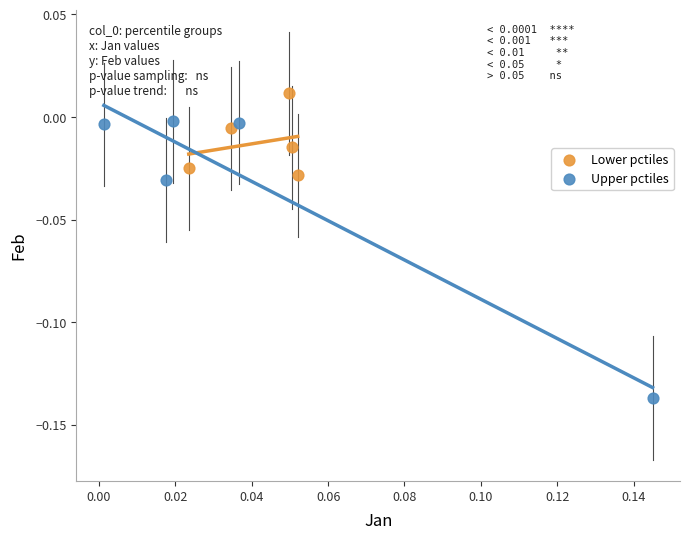

Which series has the largest Y range (max minus min)?

Upper pctiles